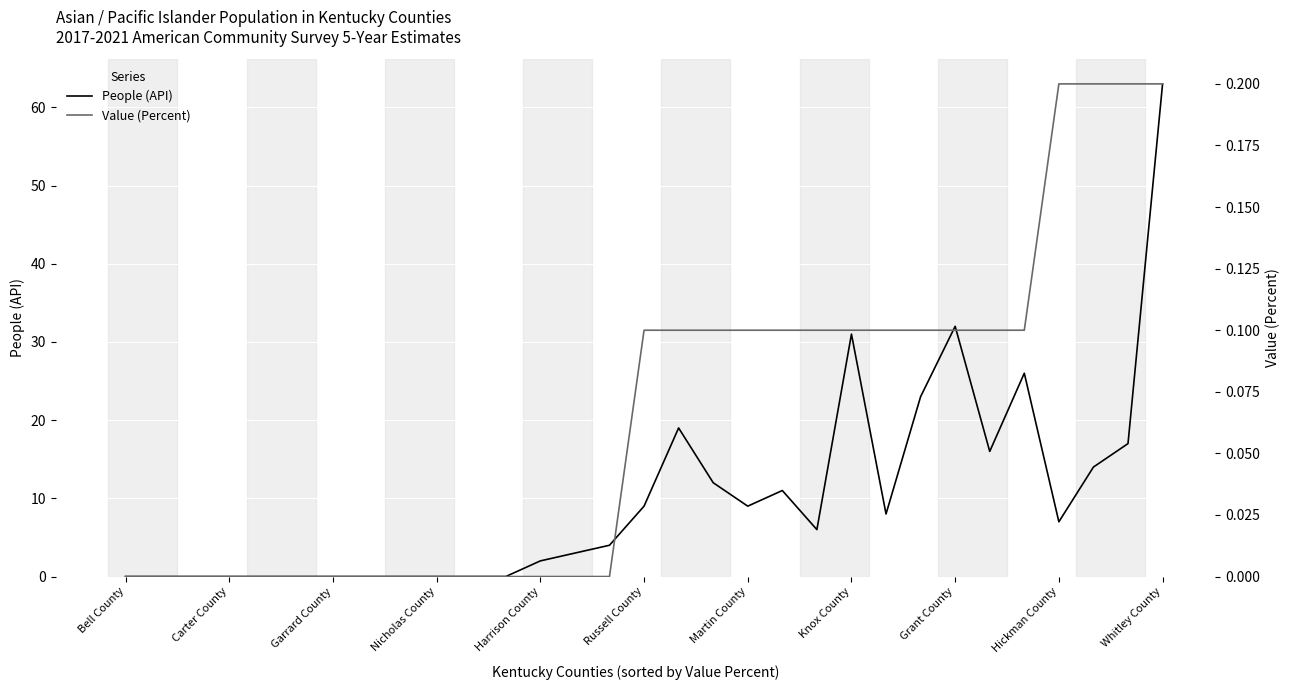

At which label does People (API) first exceed 6?

Russell County